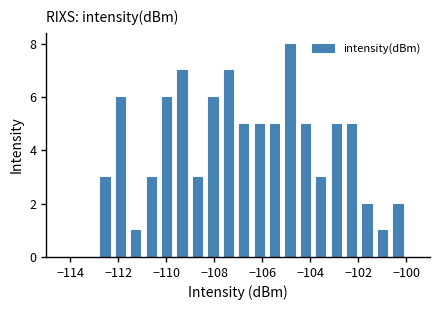

Read against the x-axis, roughly where is the centre of the tallest bar?

-104.8